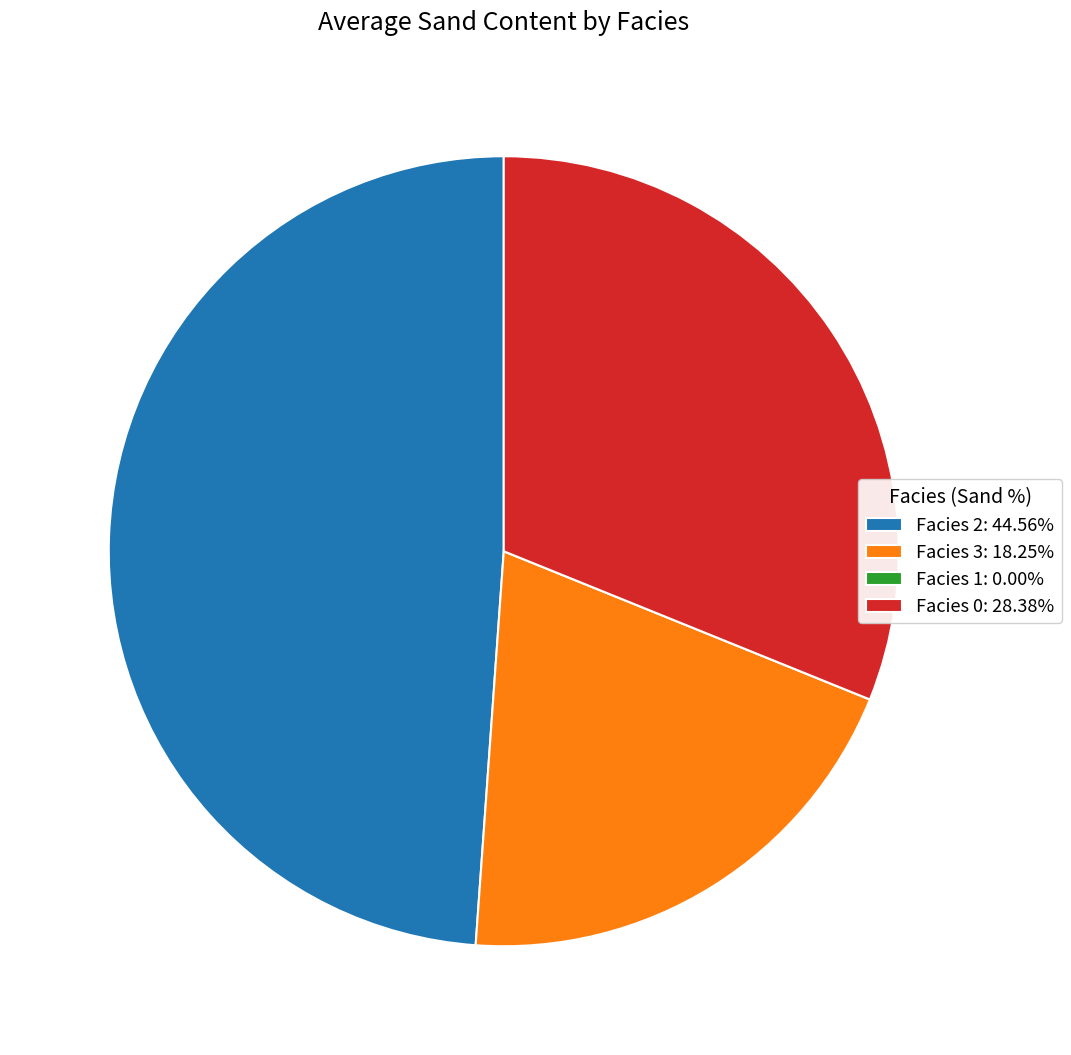

Approximately how many times larger is the value at Facies 2: 44.56% compared to Facies 3: 18.25%?

2.4